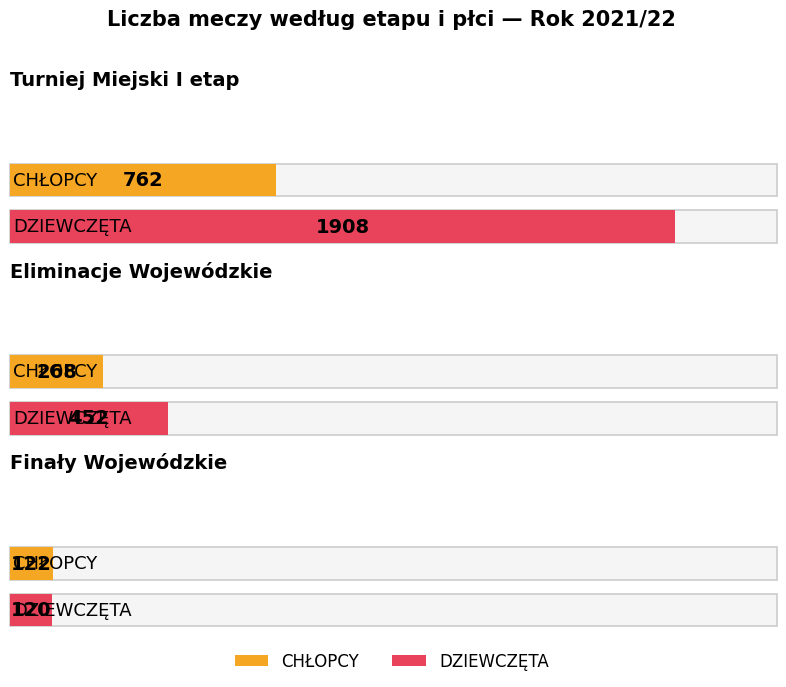

Reading left to right, transcribe all the data shown in this chart.

CHŁOPCY: Turniej Miejski I etap=762	Eliminacje Wojewódzkie=268	Finały Wojewódzkie=122
DZIEWCZĘTA: Turniej Miejski I etap=1908	Eliminacje Wojewódzkie=452	Finały Wojewódzkie=120